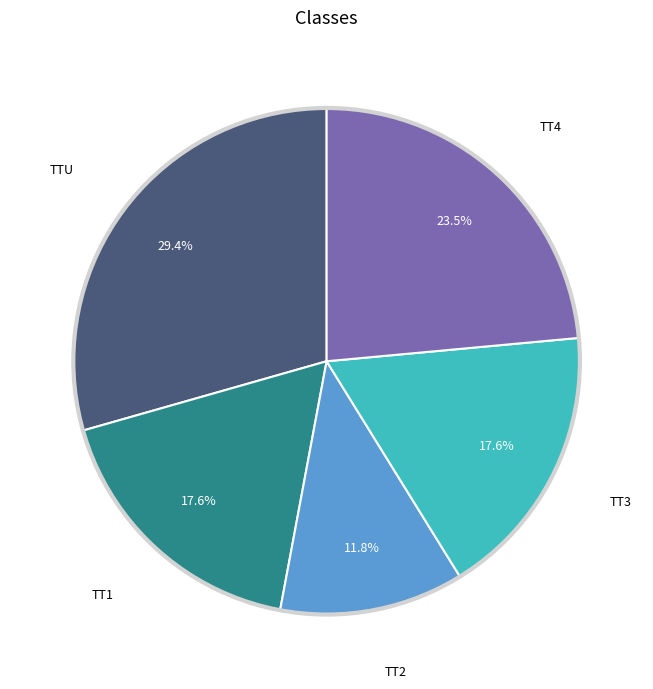

Is there a majority slice in this chart?

No